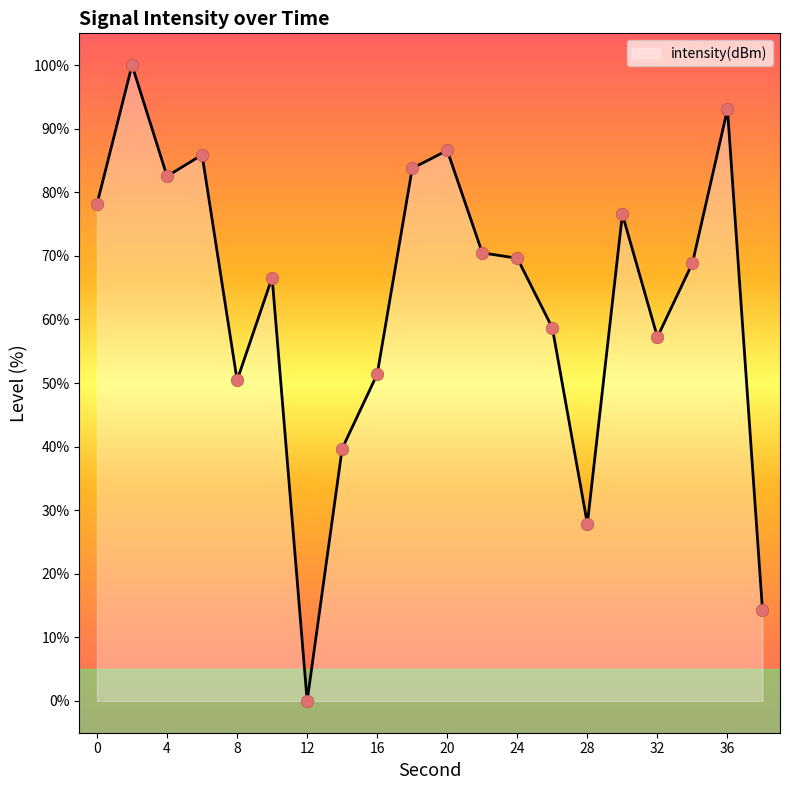

What is the difference between the maximum and minimum values?

100.0